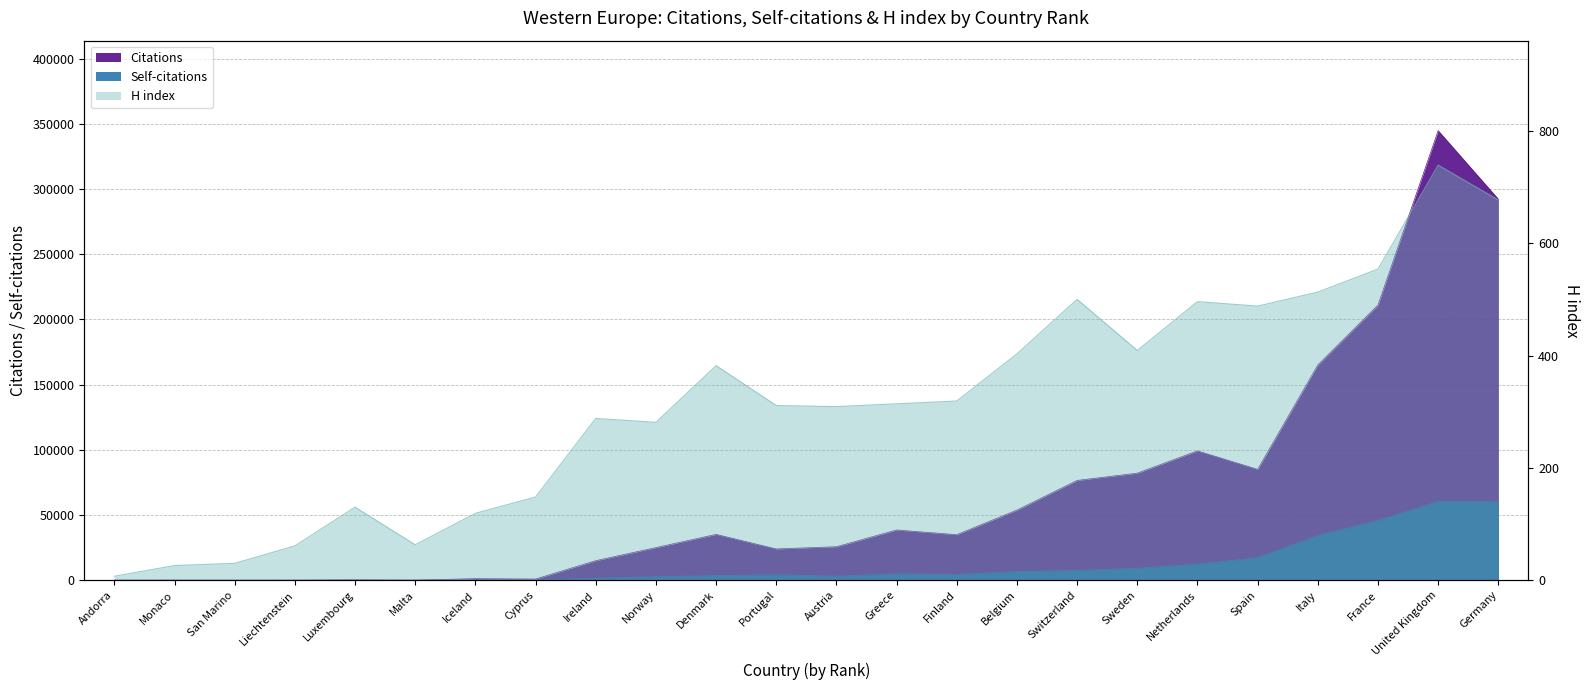

What is the spread (max minus min) of values at United Kingdom?

344012